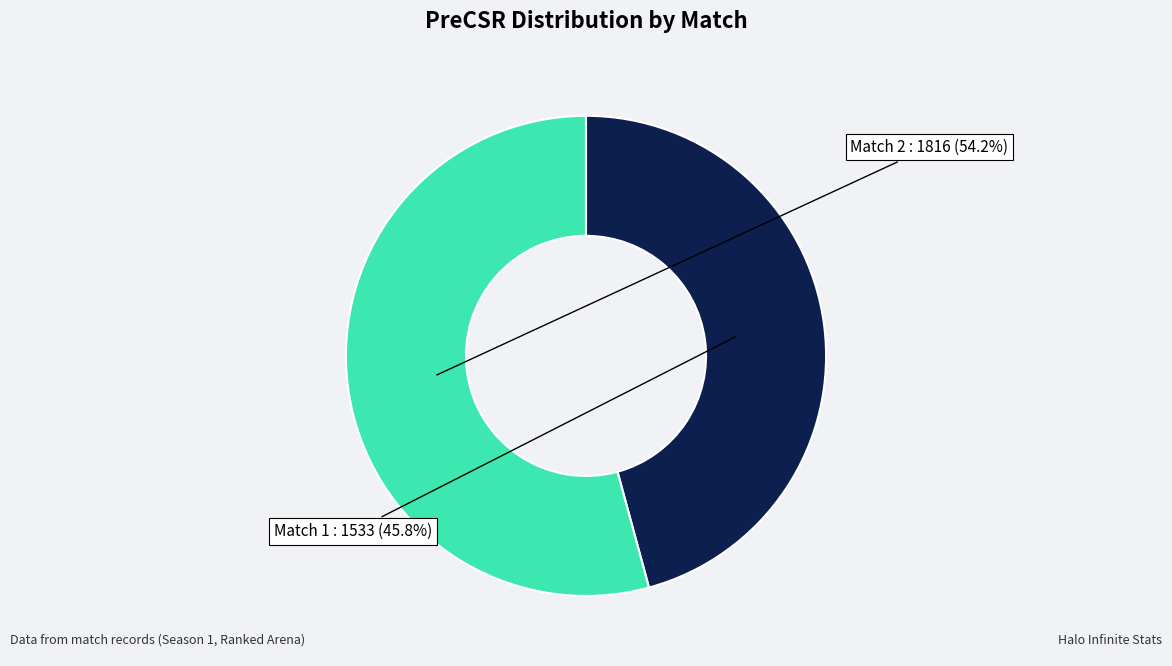

Does any single category account for the majority?

Yes